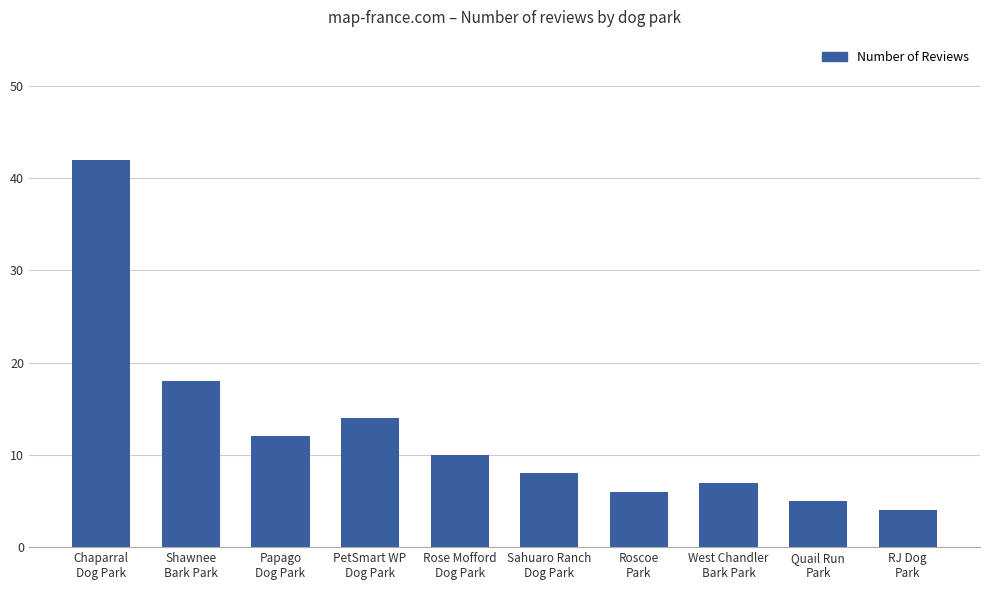

Rank the categories by value from lowest to highest.

RJ Dog
Park, Quail Run
Park, Roscoe
Park, West Chandler
Bark Park, Sahuaro Ranch
Dog Park, Rose Mofford
Dog Park, Papago
Dog Park, PetSmart WP
Dog Park, Shawnee
Bark Park, Chaparral
Dog Park